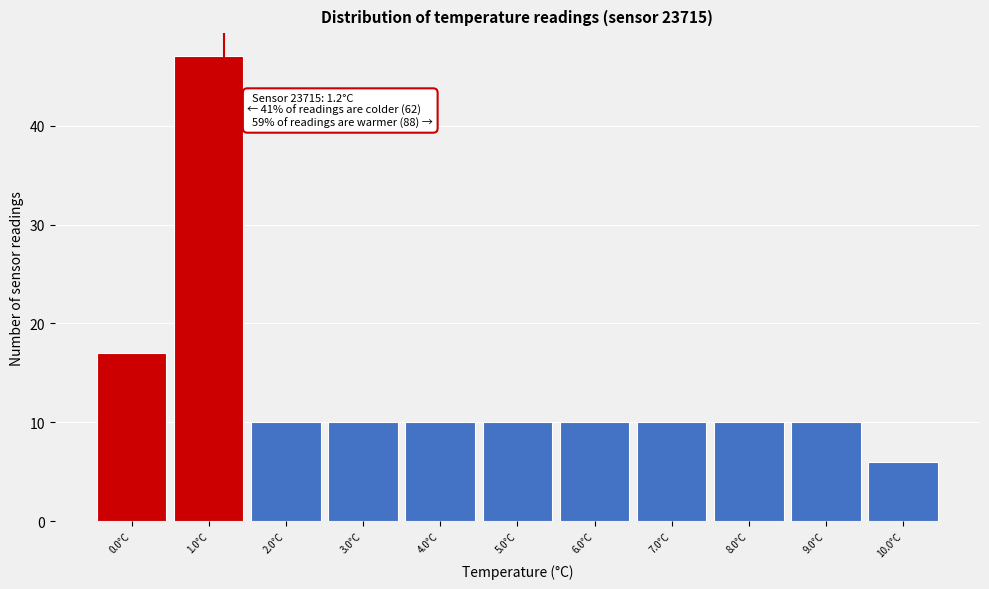

Which range on the x-axis has the tallest bar?

0.5 to 1.5